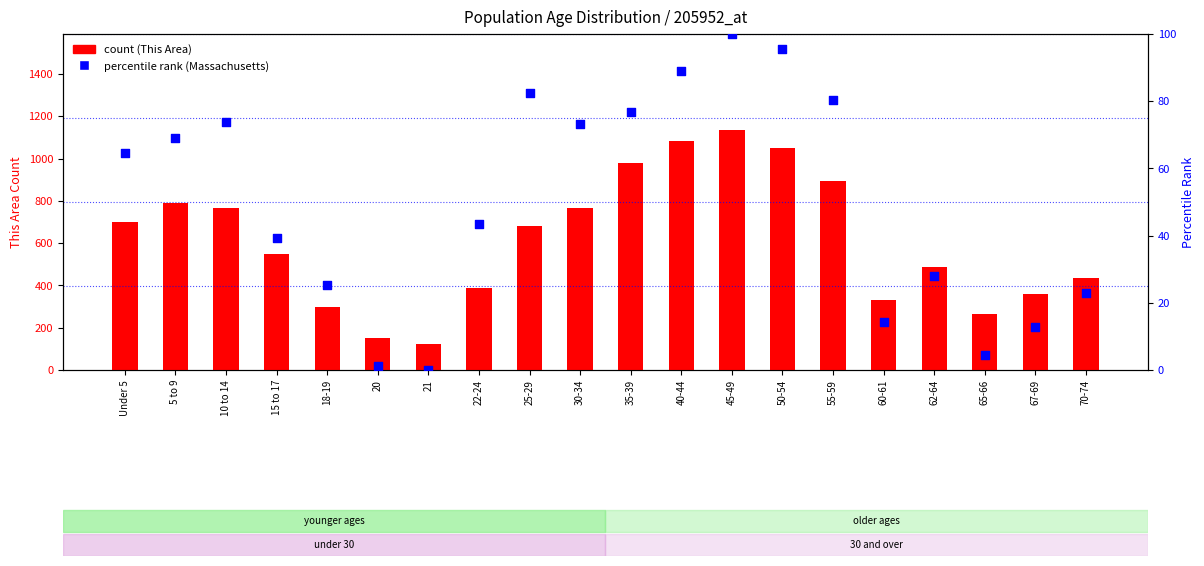

At how many categories does at least one series exceed 813?

5